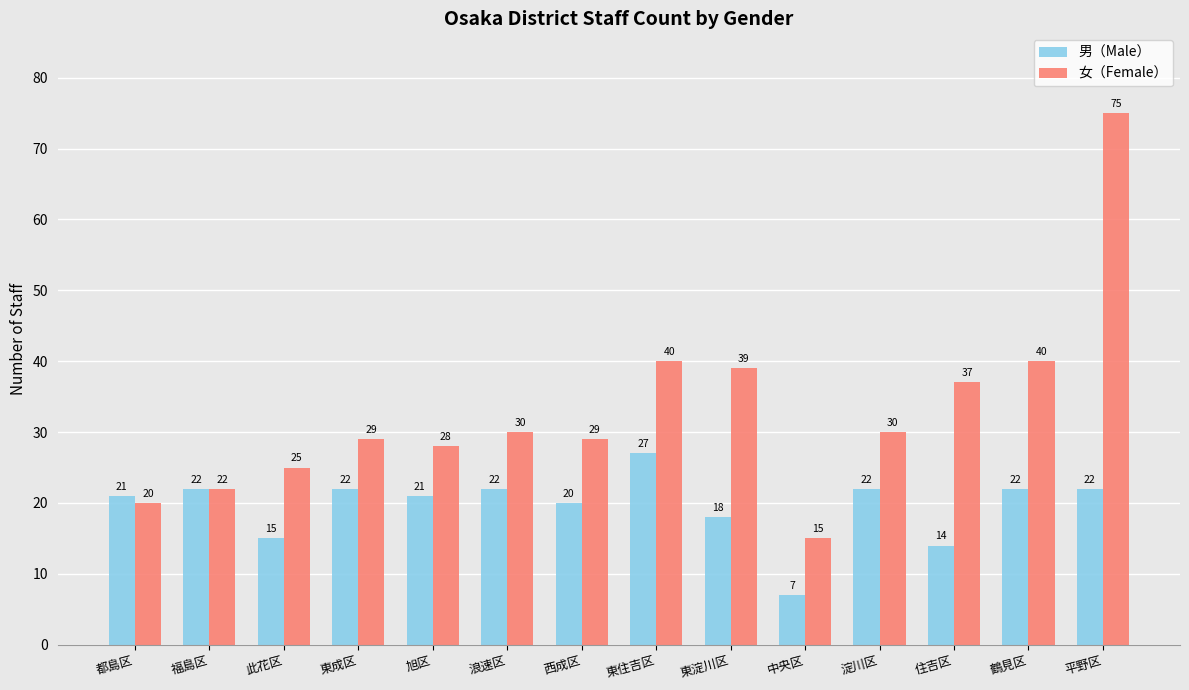

Which series changed the most between 浪速区 and 東淀川区?

女（Female）